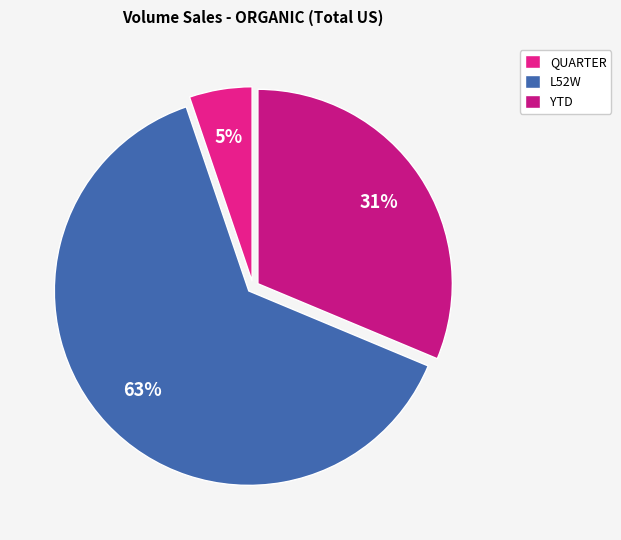

To the nearest percent, what percentage of the pie is L52W?

63%